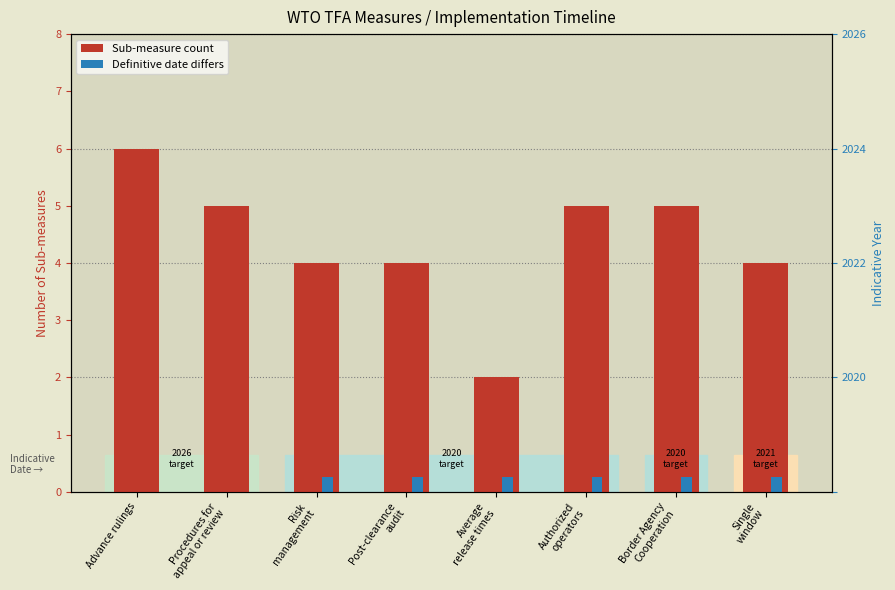

Reading left to right, transcribe all the data shown in this chart.

Sub-measure count: Advance rulings=6.0	Procedures for
appeal or review=5.0	Risk
management=4.0	Post-clearance
audit=4.0	Average
release times=2.0	Authorized
operators=5.0	Border Agency
Cooperation=5.0	Single
window=4.0
Definitive date differs: Advance rulings=0.0	Procedures for
appeal or review=0.0	Risk
management=0.2	Post-clearance
audit=0.2	Average
release times=0.2	Authorized
operators=0.2	Border Agency
Cooperation=0.2	Single
window=0.2